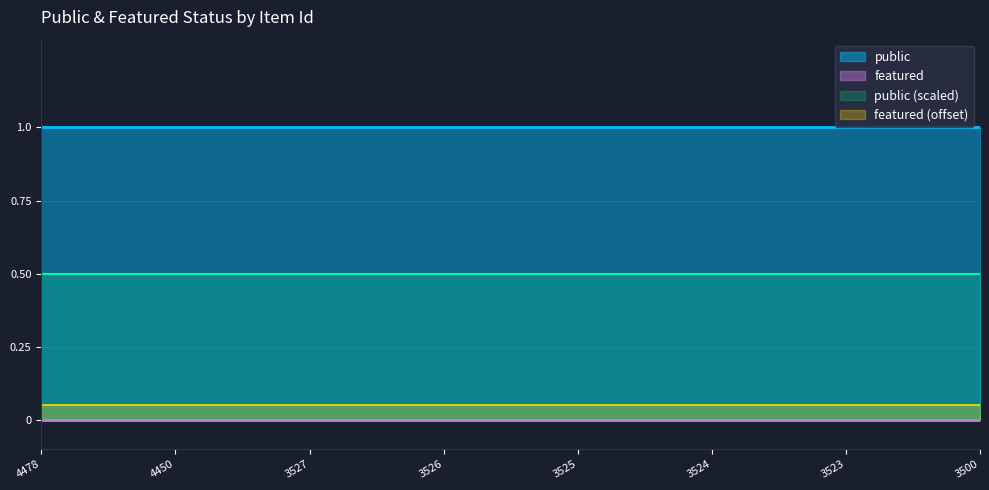

What is the minimum value for public?

1.0